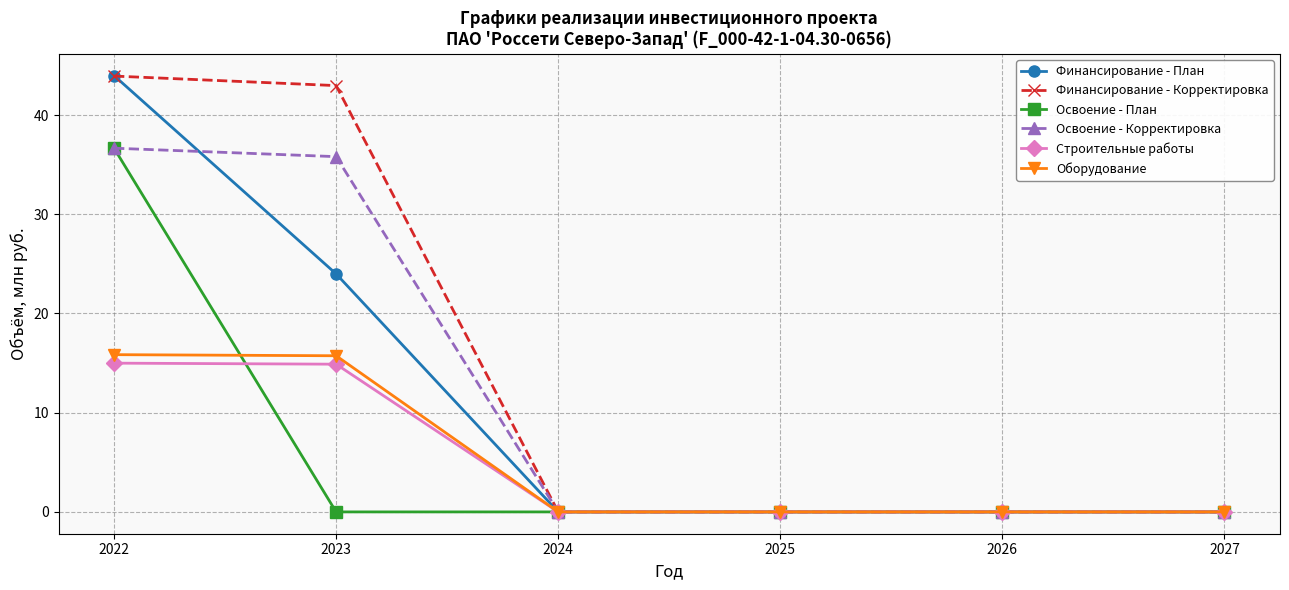

What is the total value across all series at 2022?

192.0